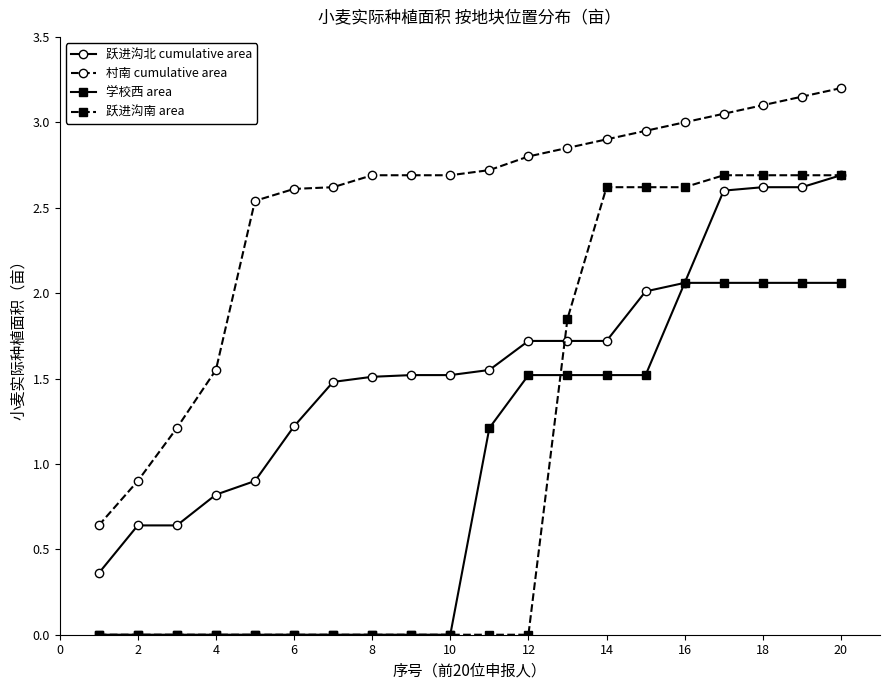

Which series has the largest total across all categories?

村南 cumulative area